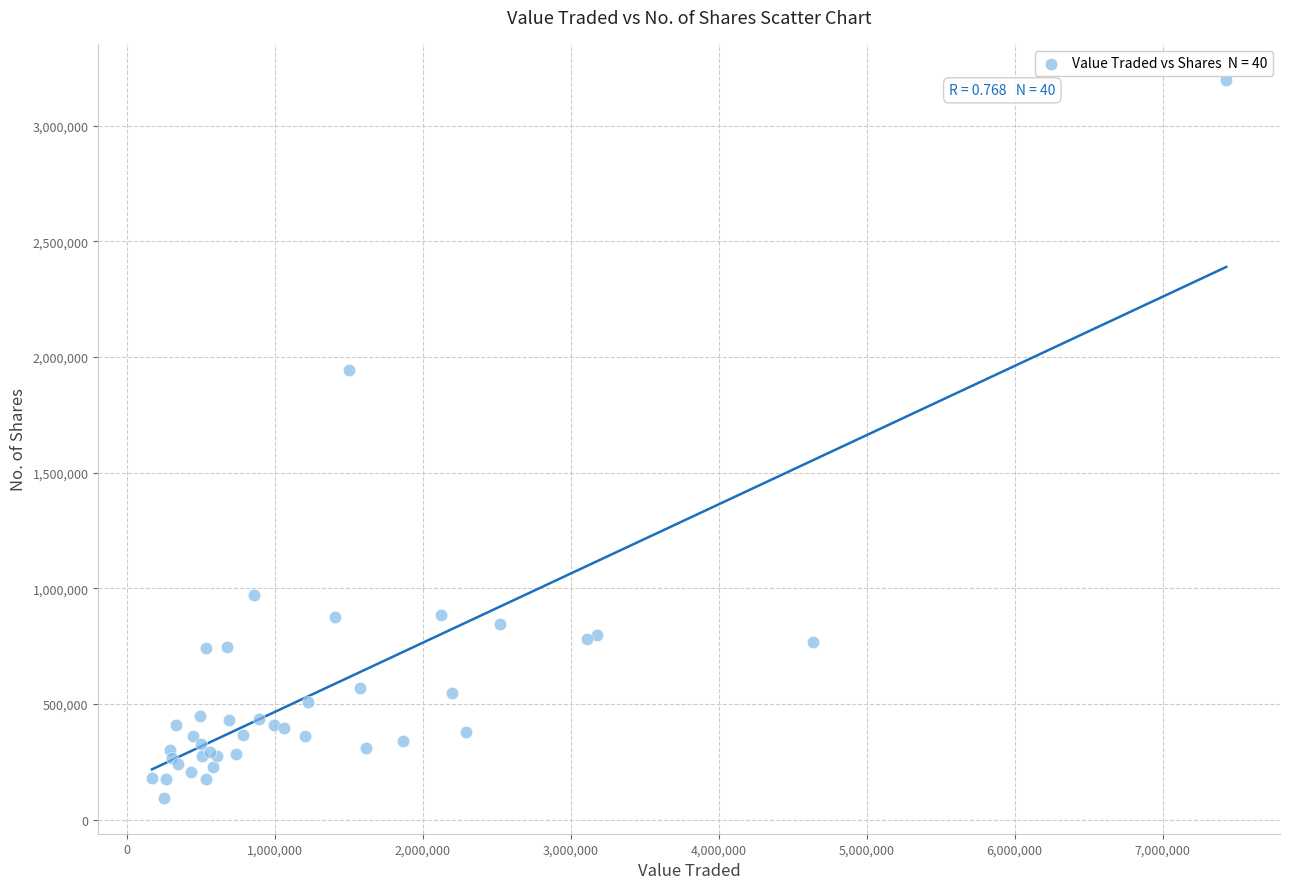

What Y value in the scatter plot is closest to 1646939?

1943405